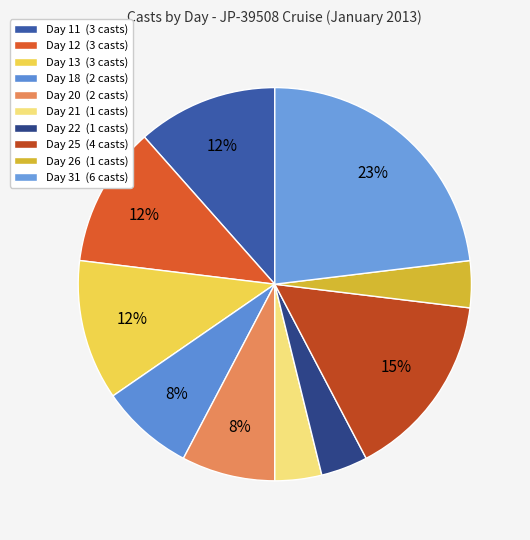

What is the change in value from Day 12 to Day 22?

-2